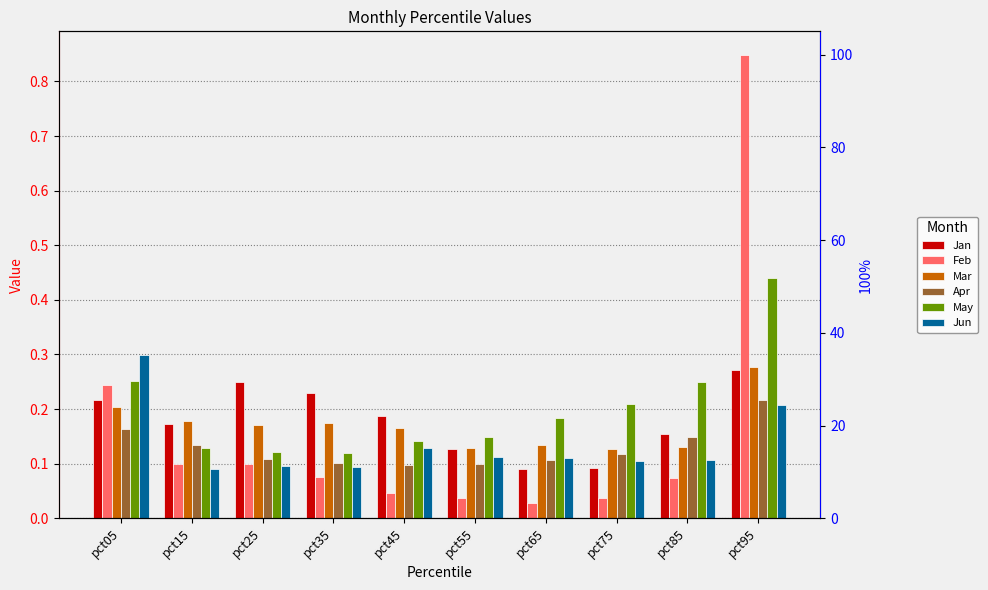

Which has a higher value, pct85 or pct05?

pct05